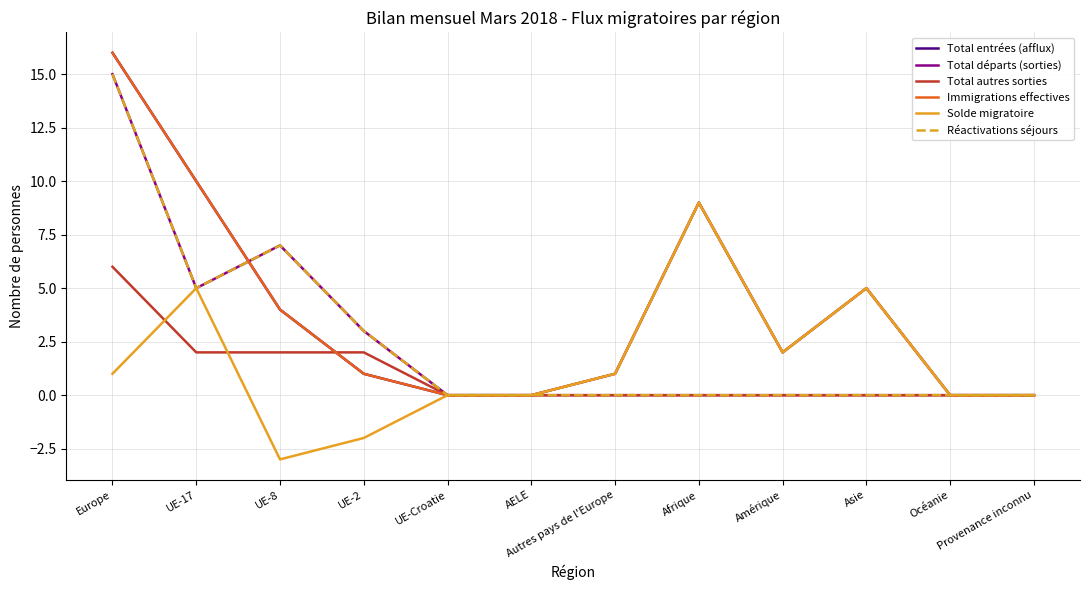

Does the chart display data point markers on the line(s)?

No